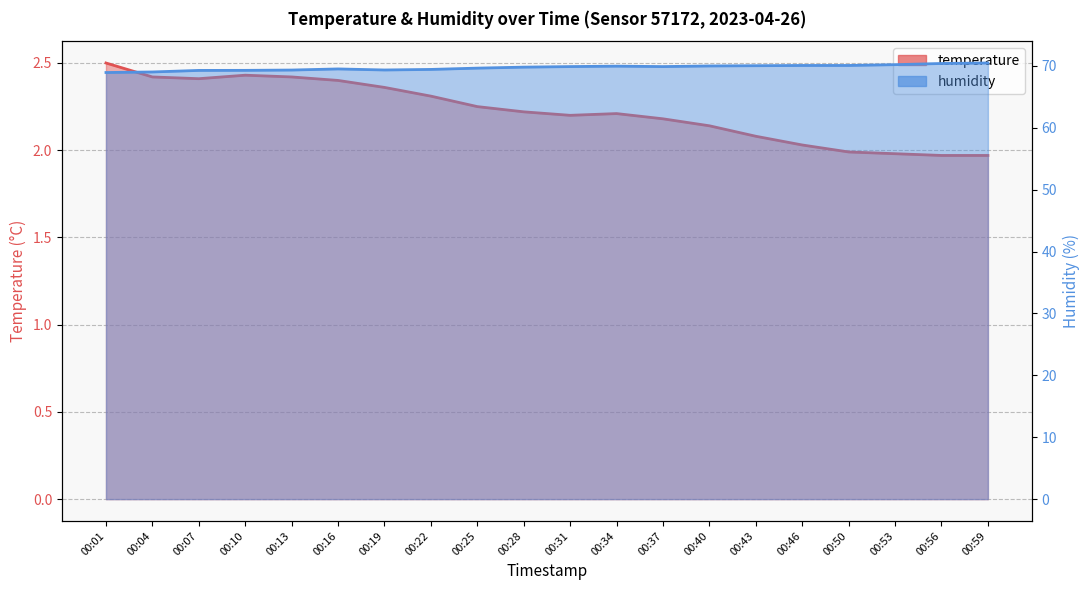

Rank the categories by humidity value from lowest to highest.

00:01, 00:04, 00:07, 00:10, 00:13, 00:19, 00:22, 00:16, 00:25, 00:28, 00:31, 00:37, 00:34, 00:40, 00:43, 00:46, 00:50, 00:53, 00:56, 00:59